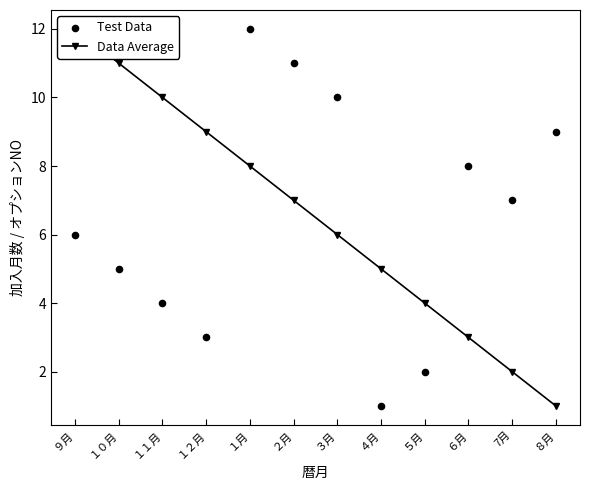

Which series has the largest total across all categories?

Data Average